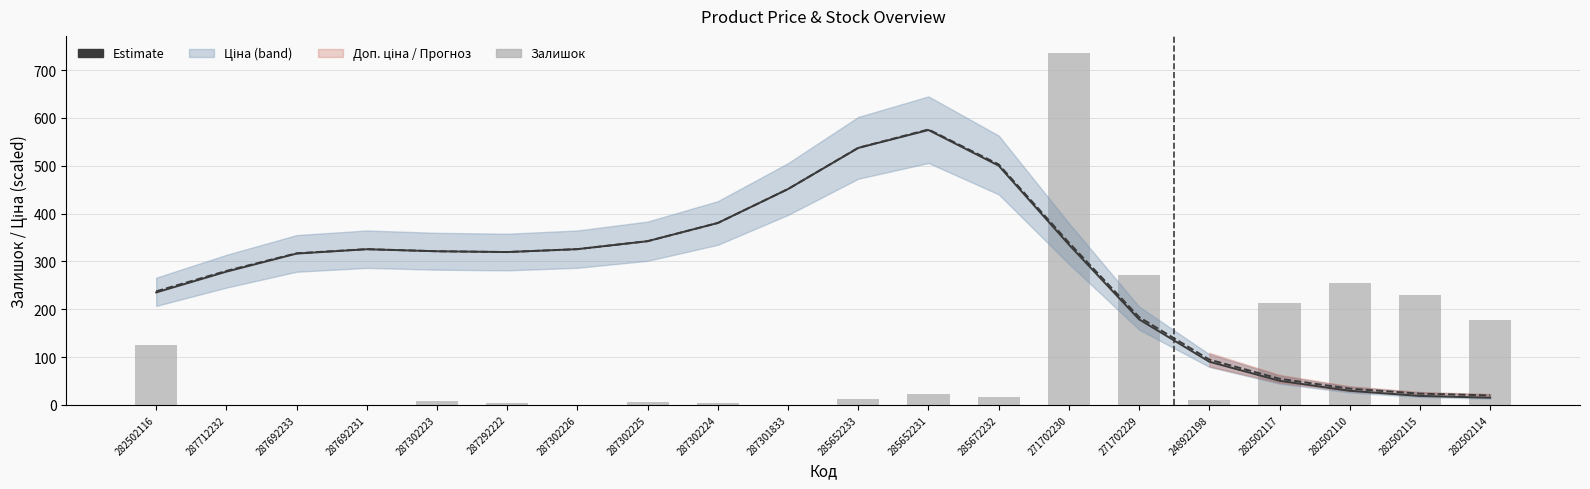

What is the average value of the Ціна series?

281.3